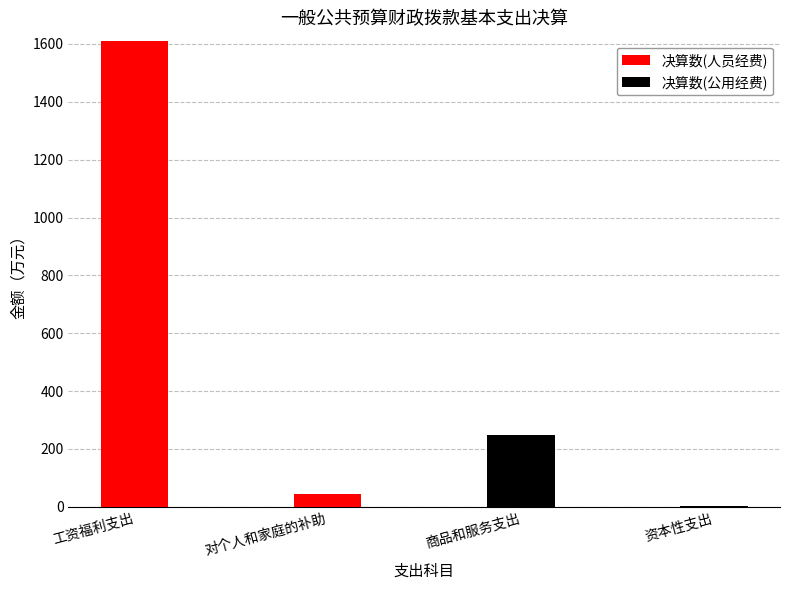

At which label is 决算数(人员经费) closest to 805?

对个人和家庭的补助